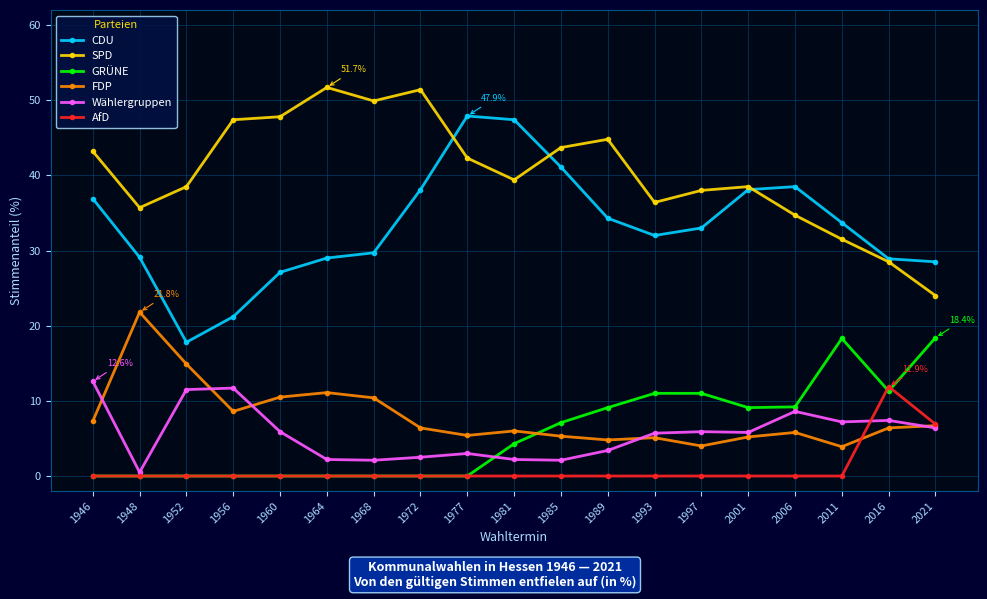

The value of SPD at 2006 is 52.0. True or false?

False